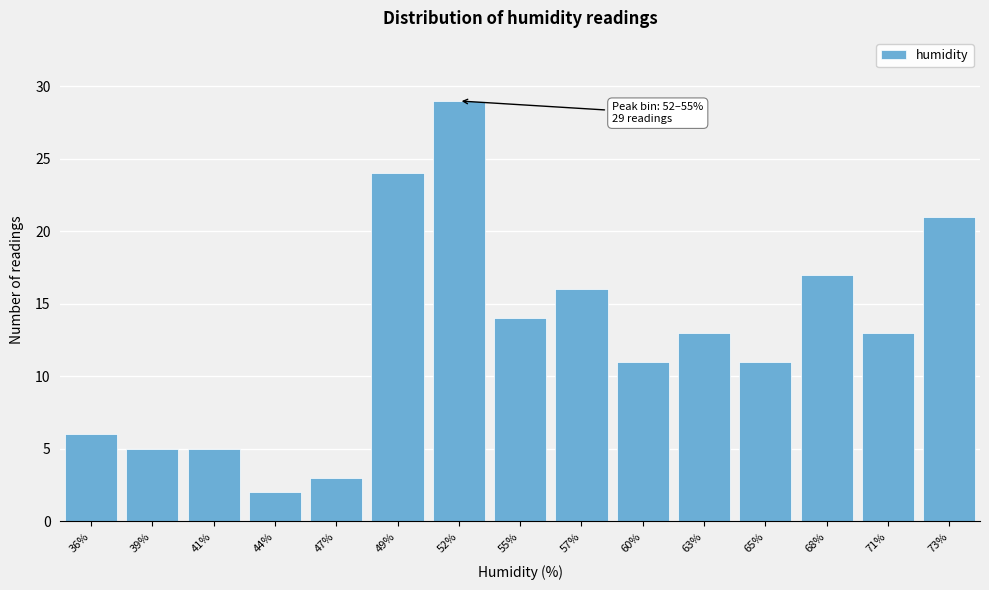

Reading right to left, extract all data points from this chart.

73%=21	71%=13	68%=17	65%=11	63%=13	60%=11	57%=16	55%=14	52%=29	49%=24	47%=3	44%=2	41%=5	39%=5	36%=6